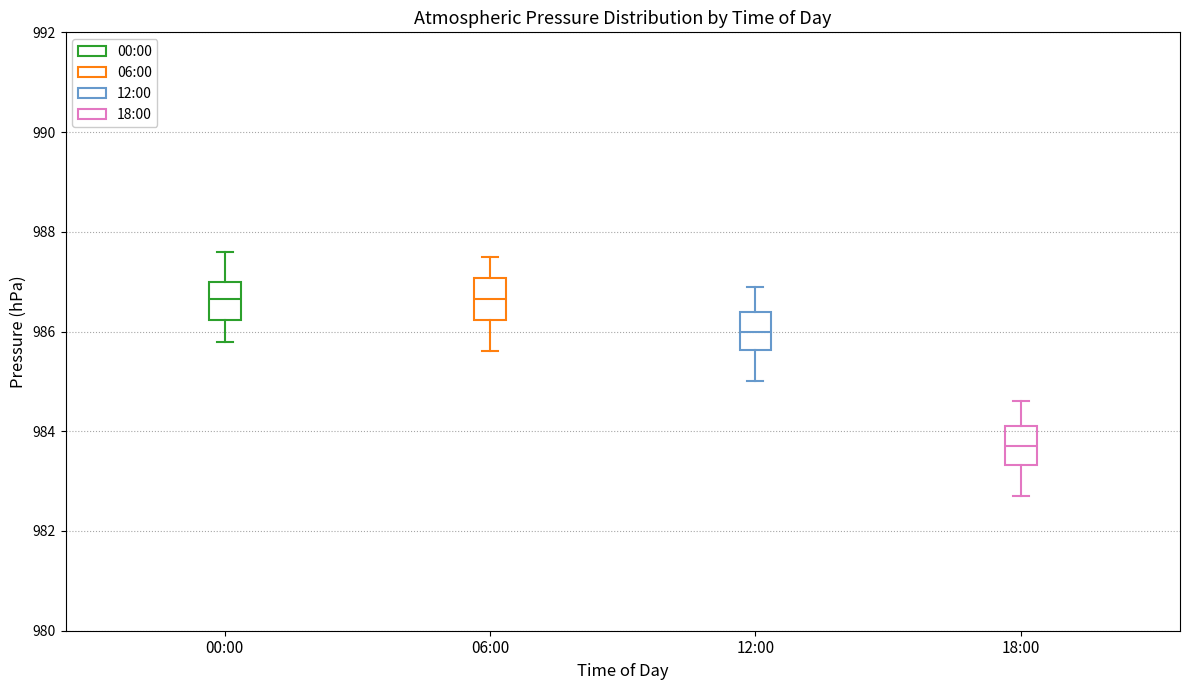

Where is the lower edge of the box for 00:00 on the y-axis? The values are not printed on the chart, so give them approximately, as read against the axis.

986.2